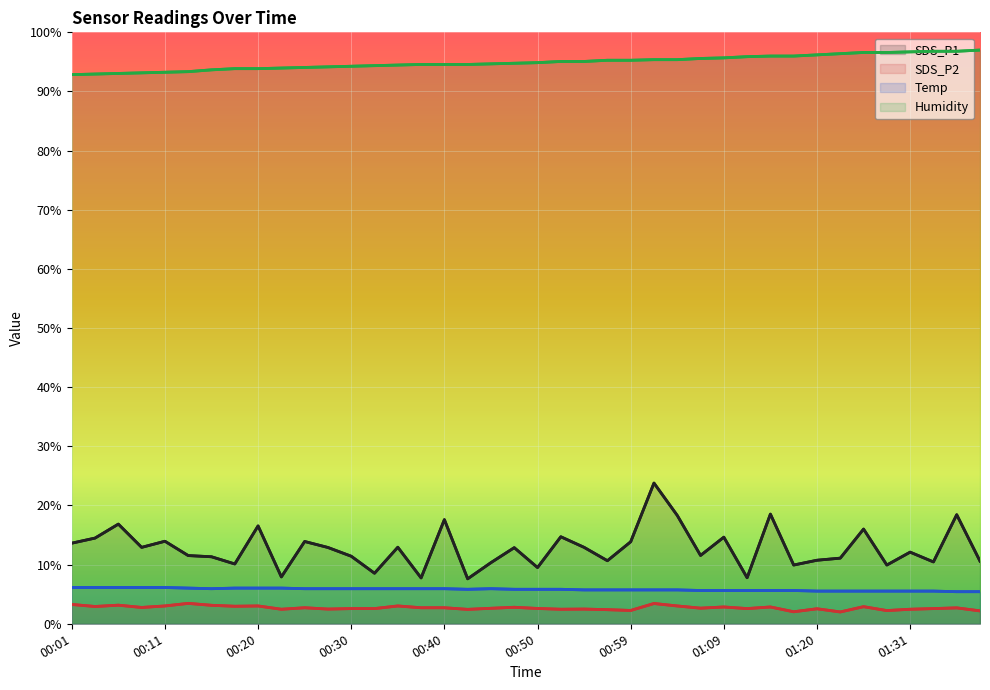

At which label is SDS_P2 closest to 2?

01:23